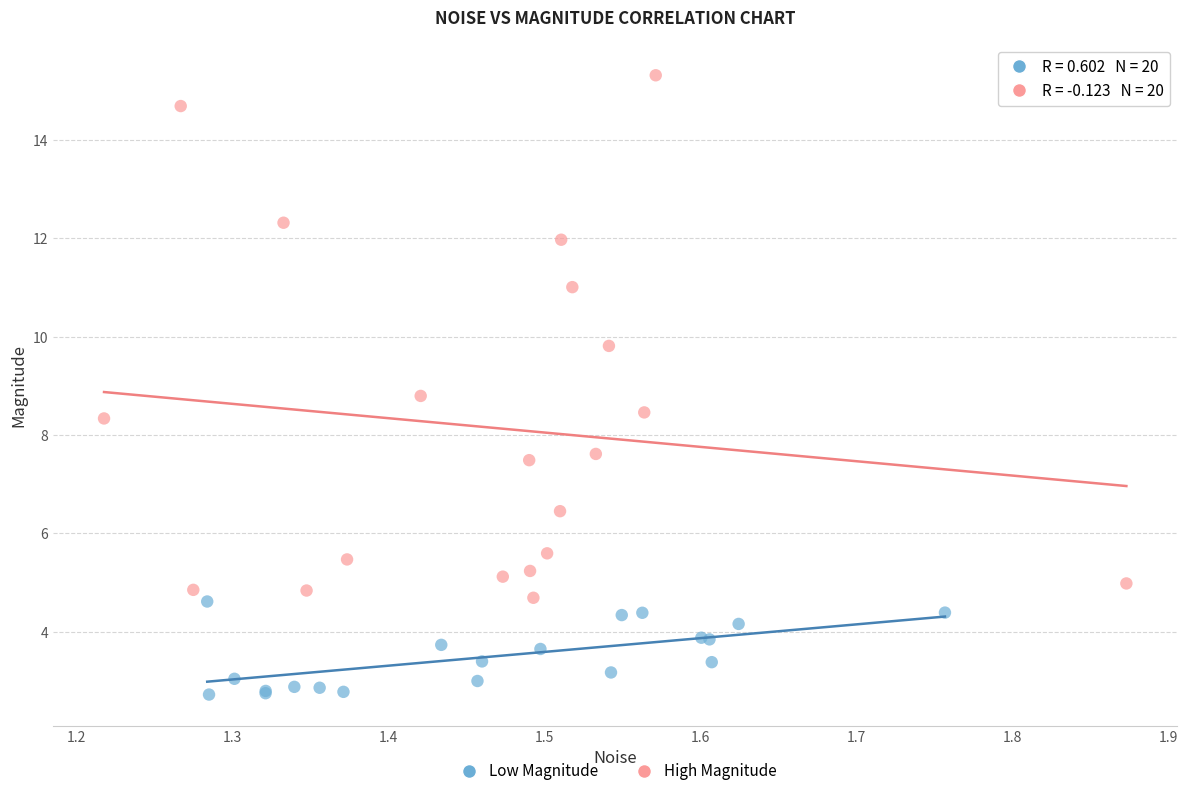

Which series reaches the minimum Y coordinate?

Low Magnitude